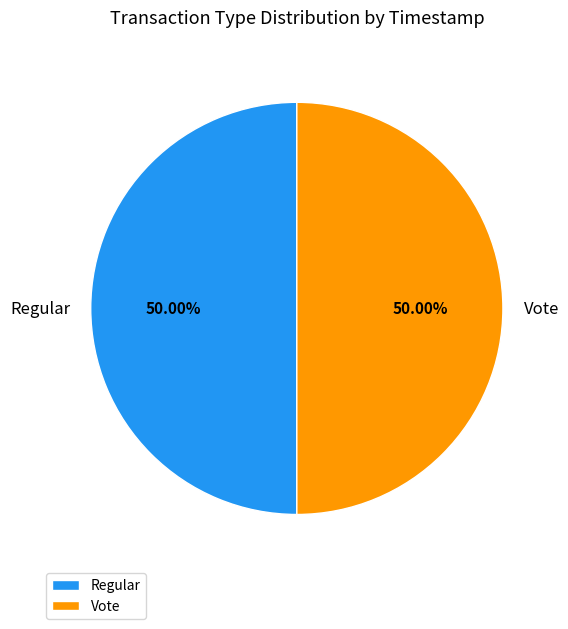

Approximately how many times larger is the value at Regular compared to Vote?

1.0